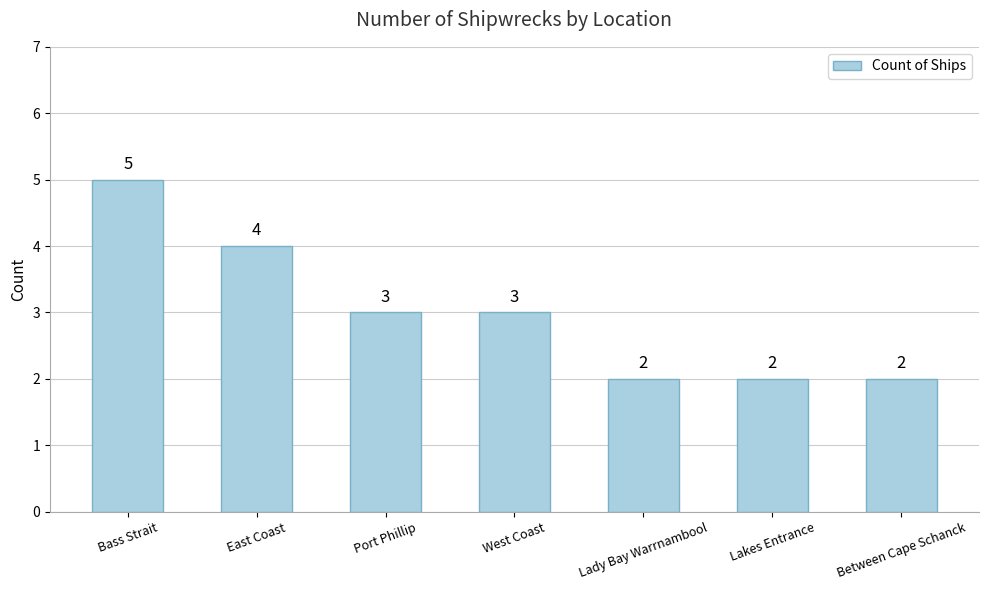

What is the difference between the values at Bass Strait and Lakes Entrance?

3